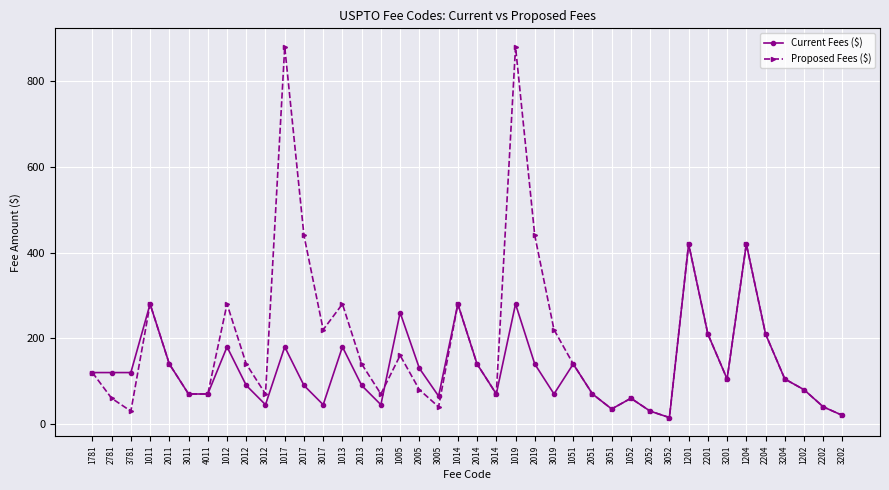

Read the Proposed Fees ($) value at 2014, to the nearest 10.

140